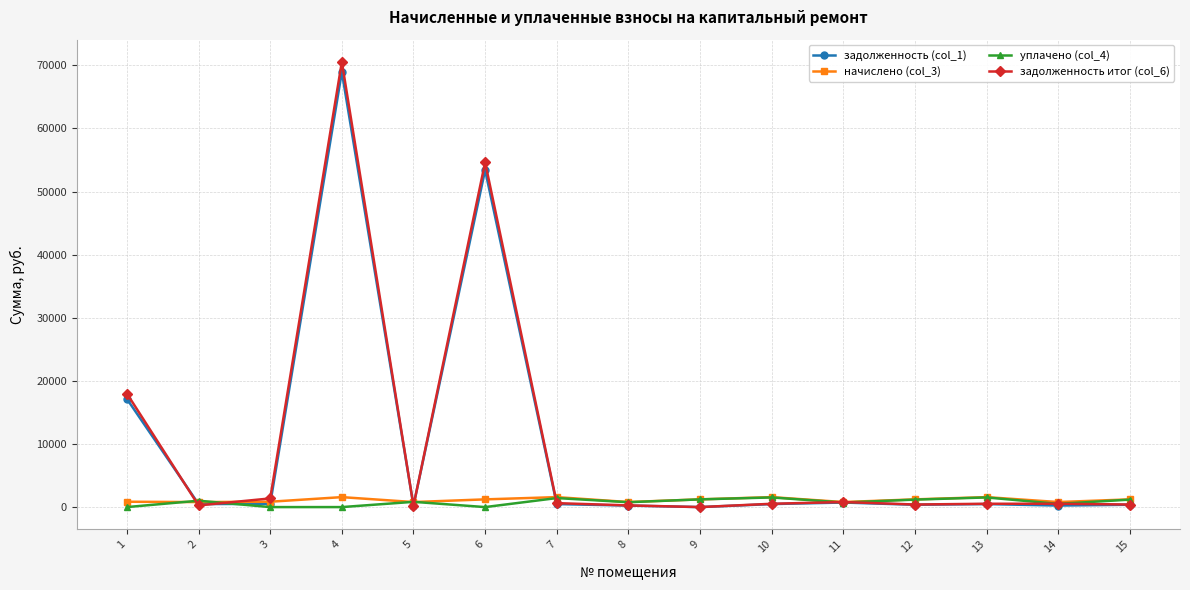

Which series has the widest spread of values?

задолженность итог (col_6)